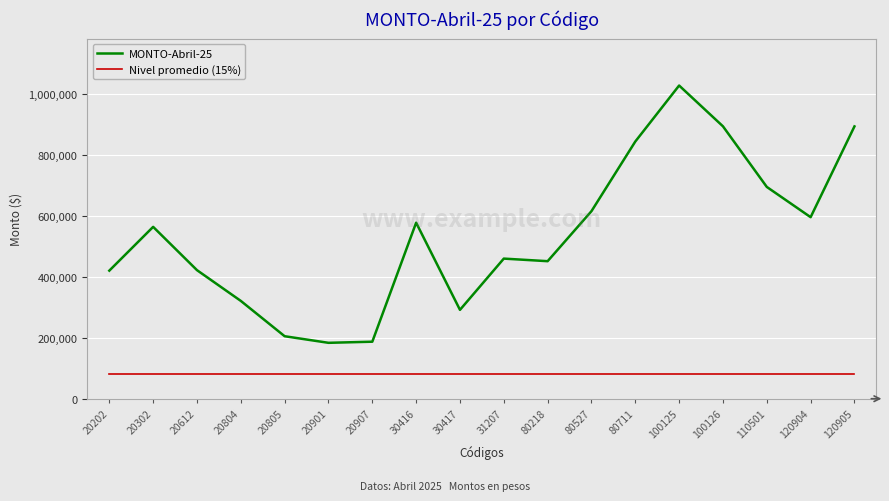

The MONTO-Abril-25 series shows 74420.7 at 20907. True or false?

False